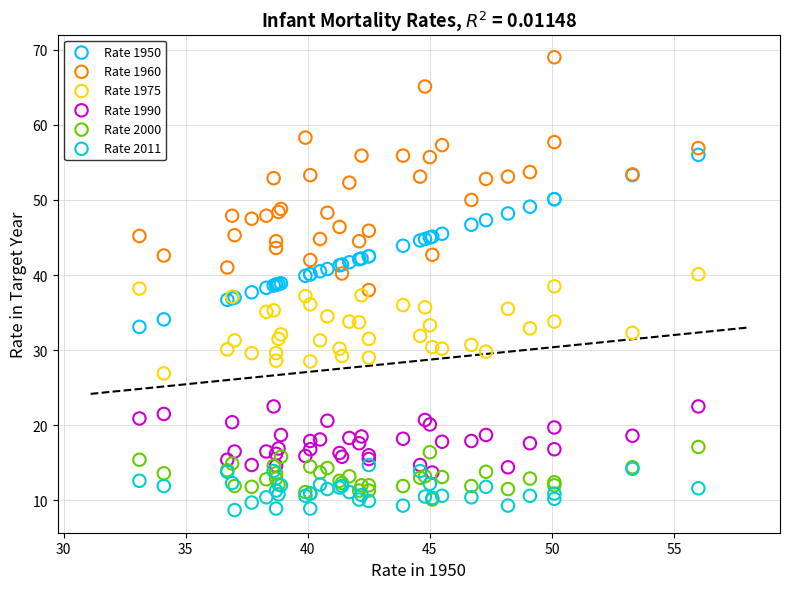

What are all the series names shown in the legend?

Rate 1950, Rate 1960, Rate 1975, Rate 1990, Rate 2000, Rate 2011